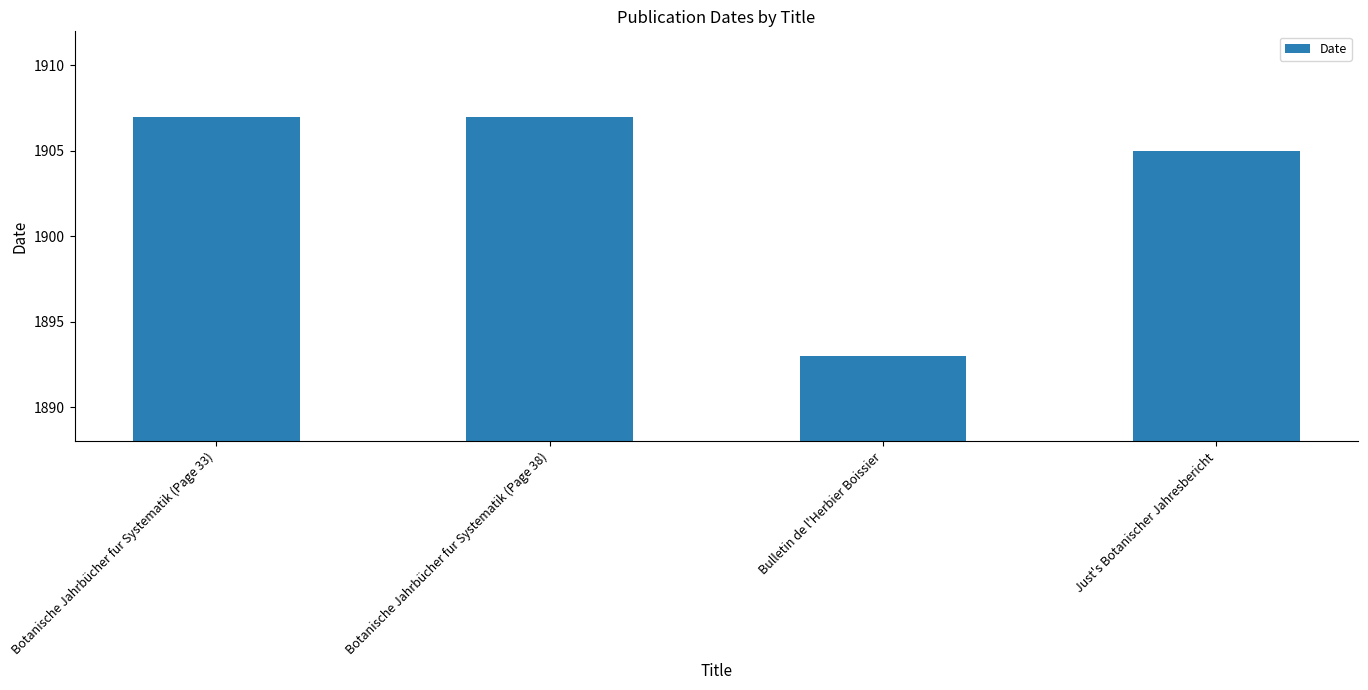

Read the value at Botanische Jahrbücher fur Systematik (Page 33), to the nearest 10.

1910